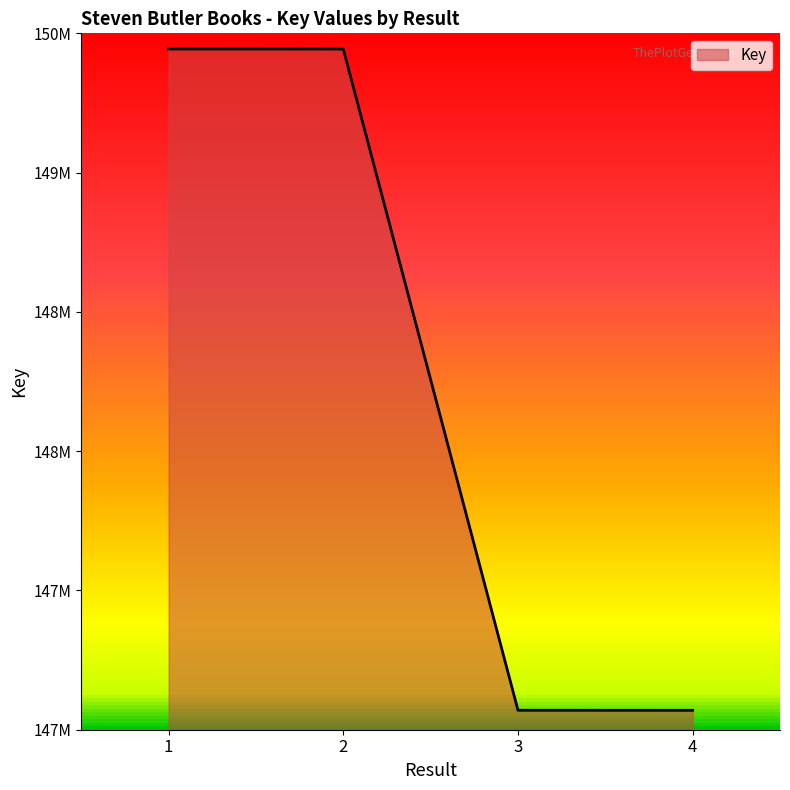

Rank the categories by value from lowest to highest.

4, 3, 2, 1